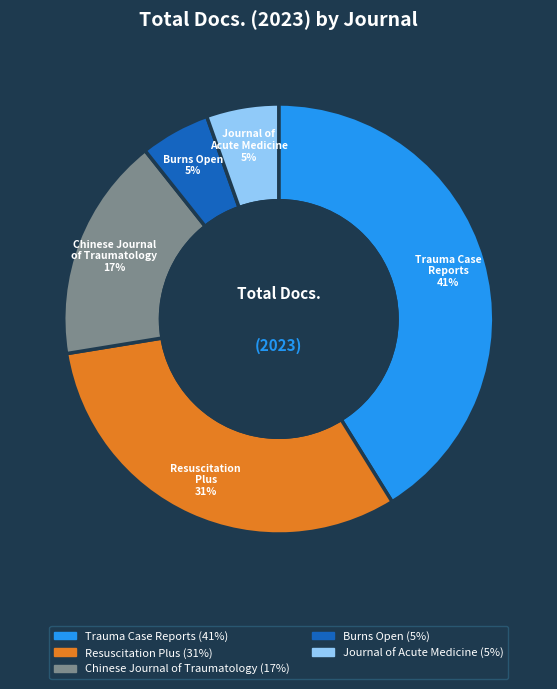

Which has a higher value, Chinese Journal of Traumatology or Burns Open?

Chinese Journal of Traumatology